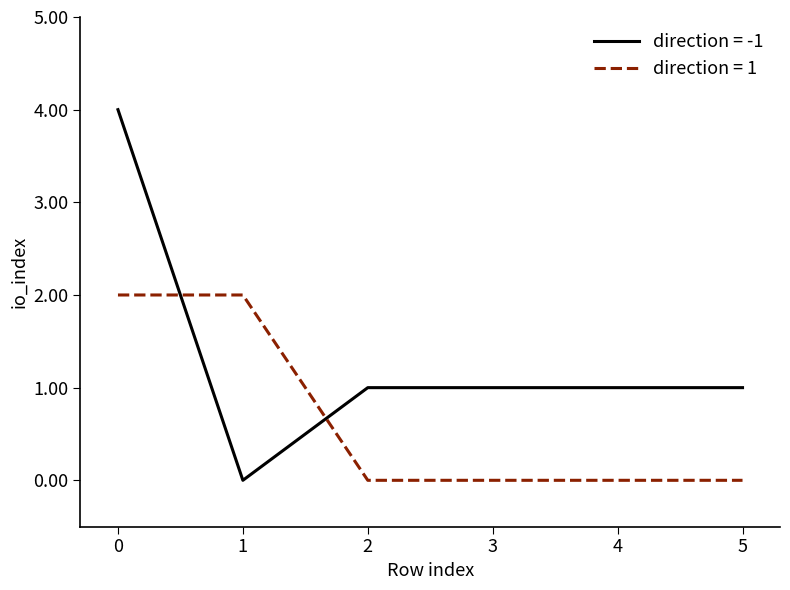

How many lines are shown in the chart?

2